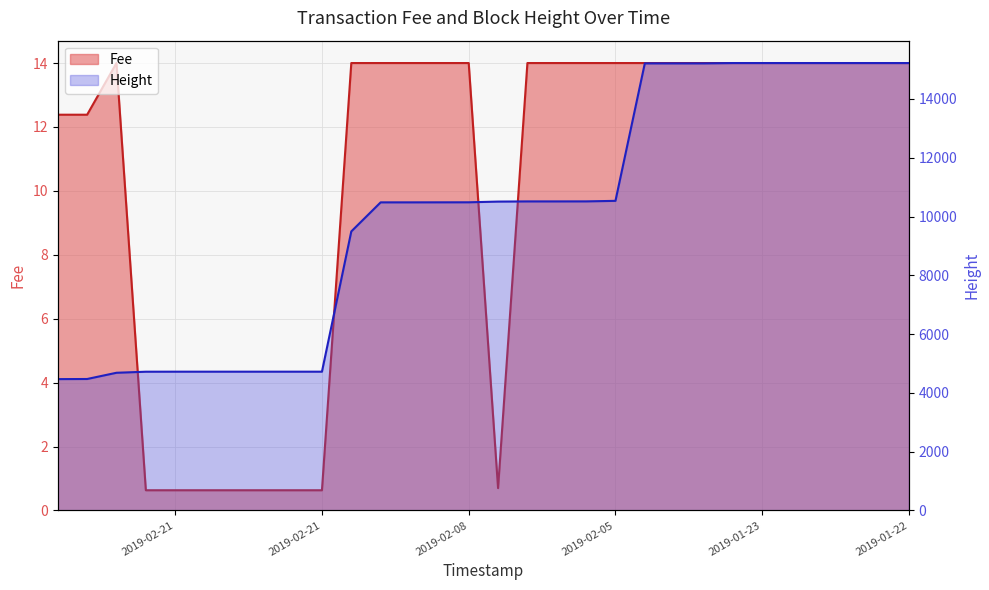

Where is the data nearest to the value 9845?

2019-02-08 20:01:44